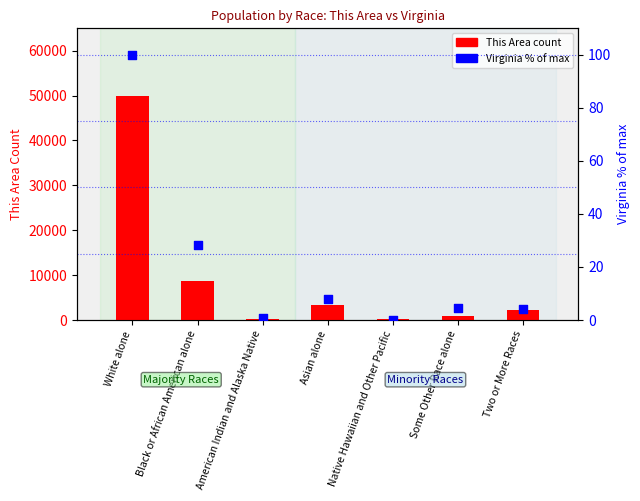

What is the total value across all series at Black or African American alone?

8779.3